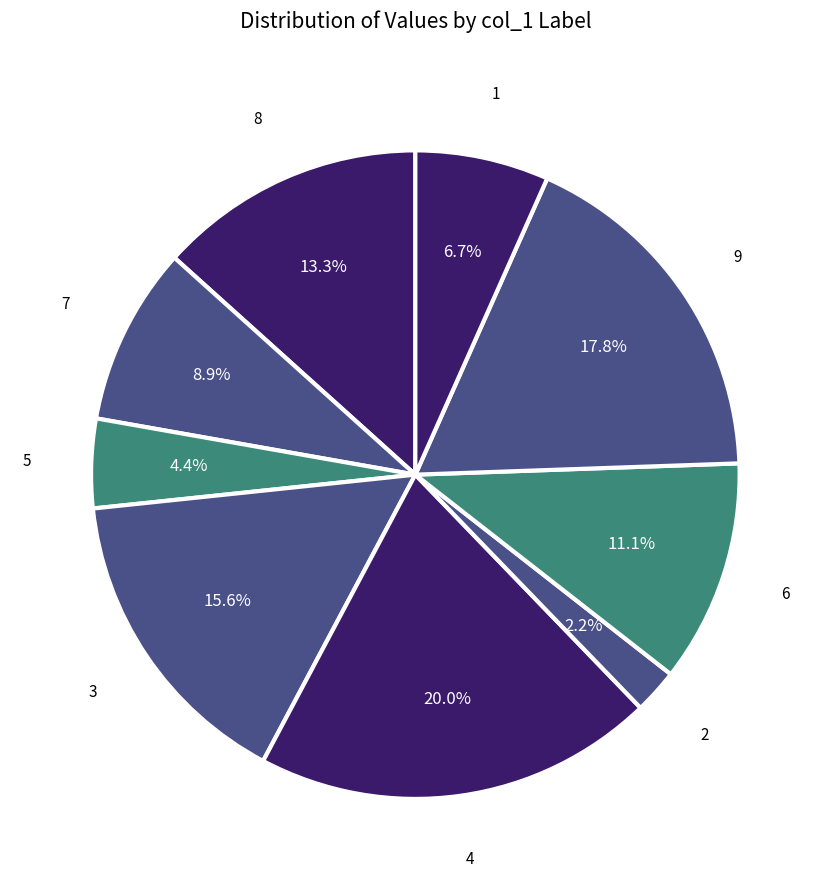

Count the number of slices in the pie.

9